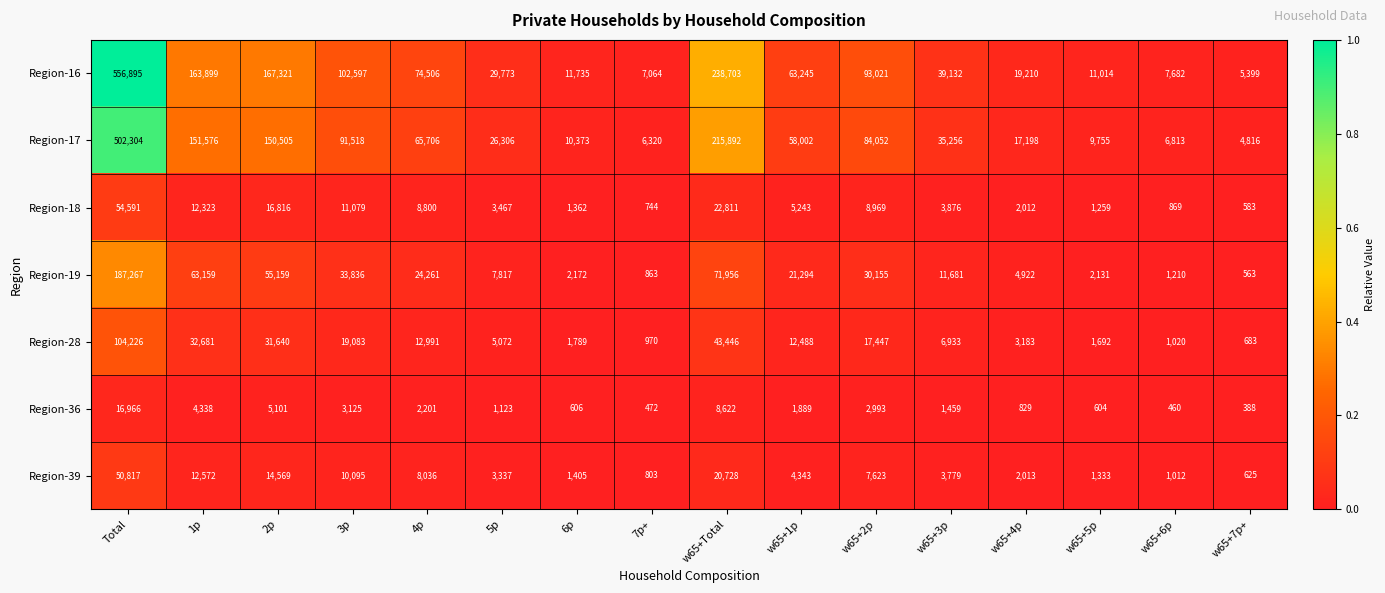

Where does the Region-36 series first go above 1889?

Total